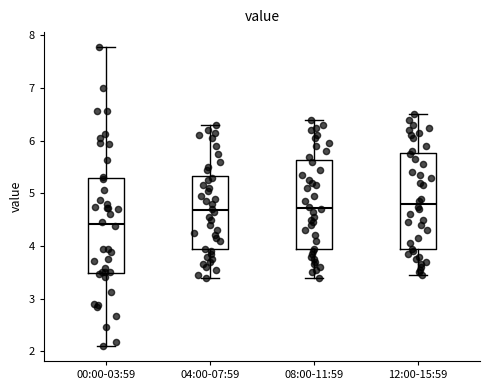

Reading left to right, read every box against the y-axis: the position of its median line, the range the box covers, and the ends of its whiskers. The values are not printed on the chart, so give them approximately, as read against the axis.

00:00-03:59: median 4.4, box 3.5 to 5.3, whiskers 2.1 to 7.8
04:00-07:59: median 4.7, box 3.9 to 5.3, whiskers 3.4 to 6.3
08:00-11:59: median 4.7, box 3.9 to 5.6, whiskers 3.4 to 6.4
12:00-15:59: median 4.8, box 3.9 to 5.8, whiskers 3.5 to 6.5